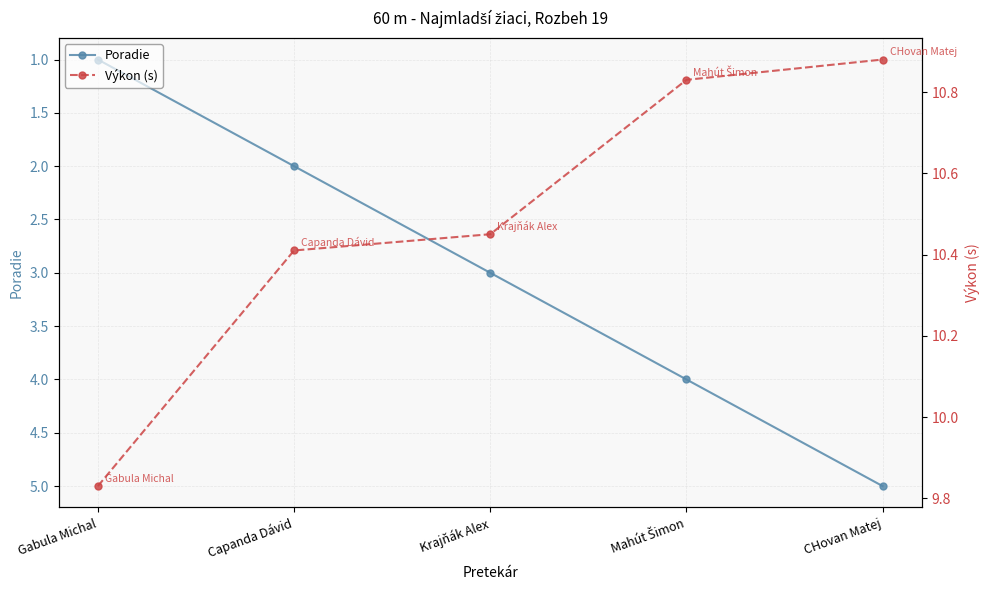

What is the smallest value displayed?

1.0